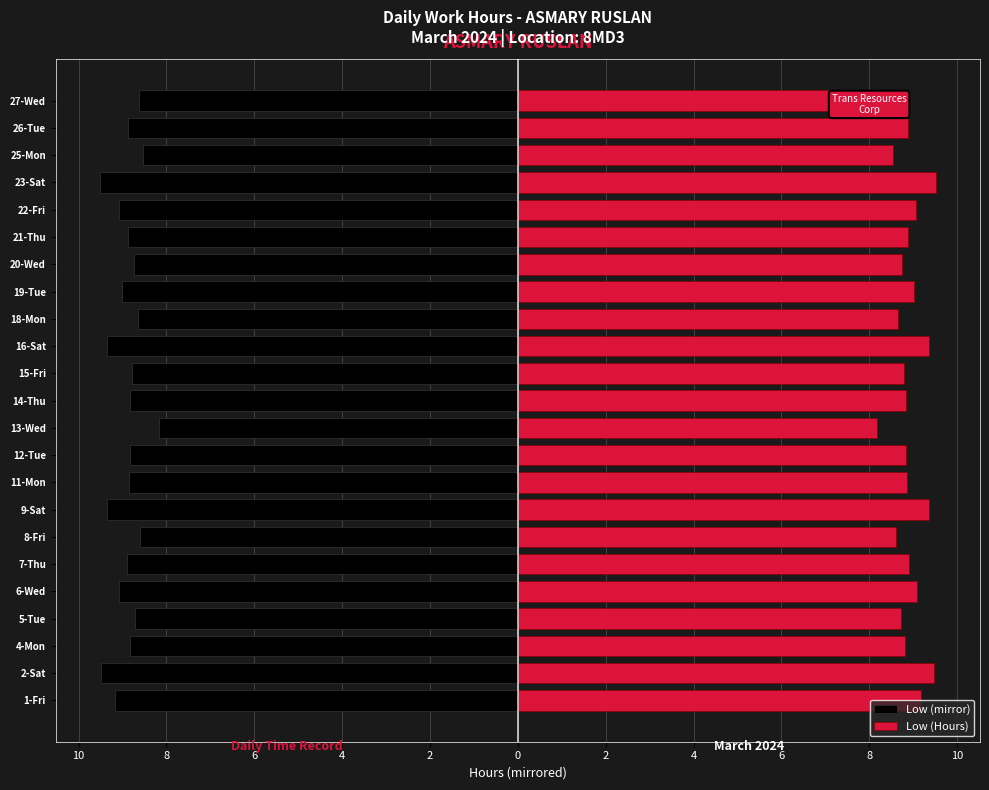

What is the average value of the Low (mirror) series?

-8.9